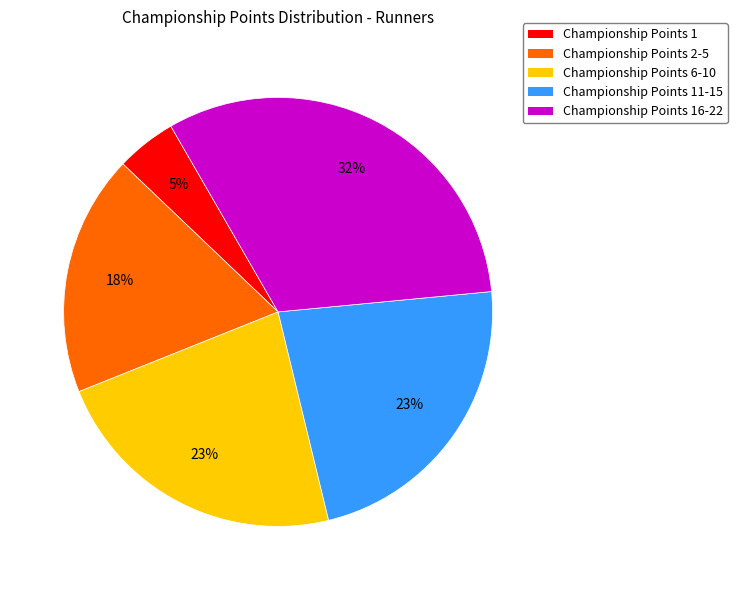

Is there a majority slice in this chart?

No